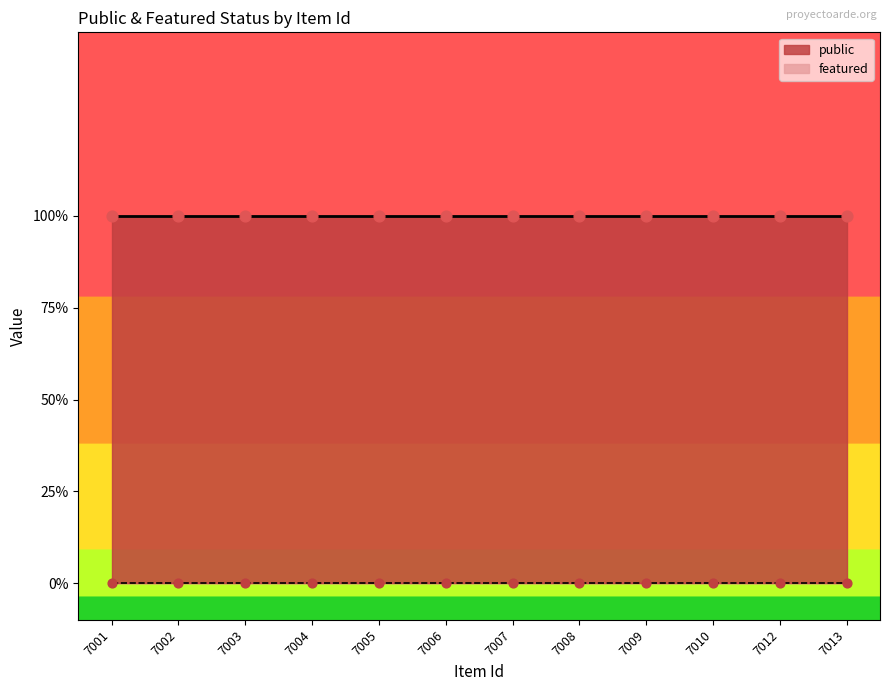

Which series contains the highest Y value?

public